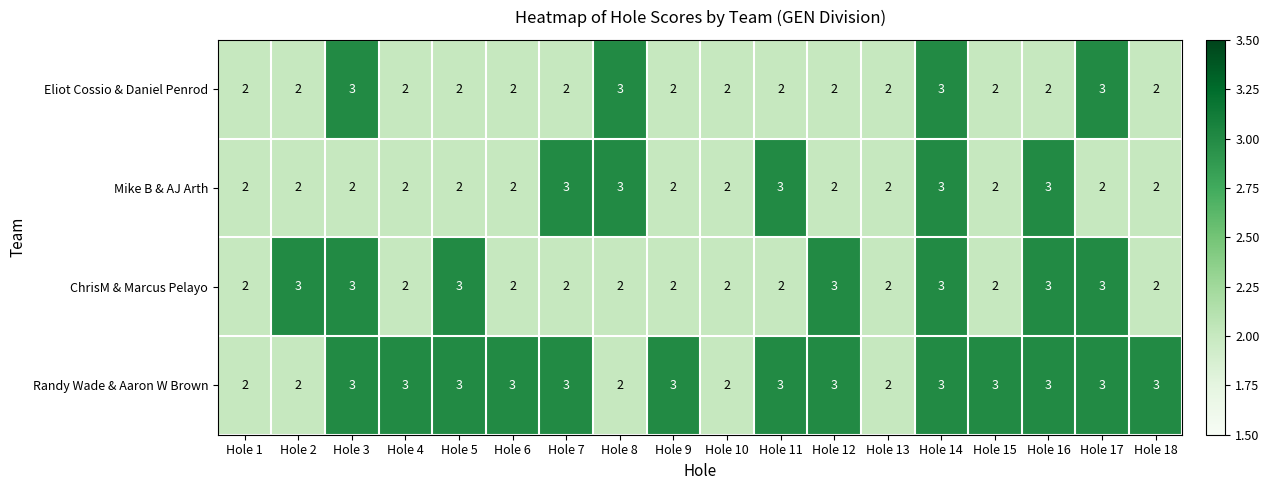

What is the approximate value of Randy Wade & Aaron W Brown at Hole 9?

3